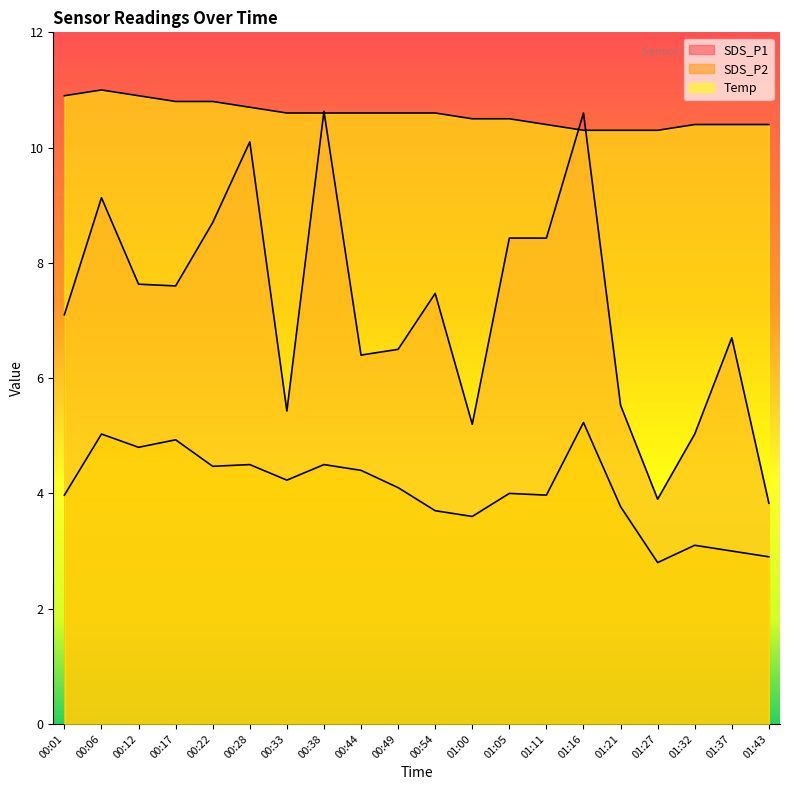

Between which two adjacent categories do SDS_P1 and Temp first intersect?

00:33 and 00:38